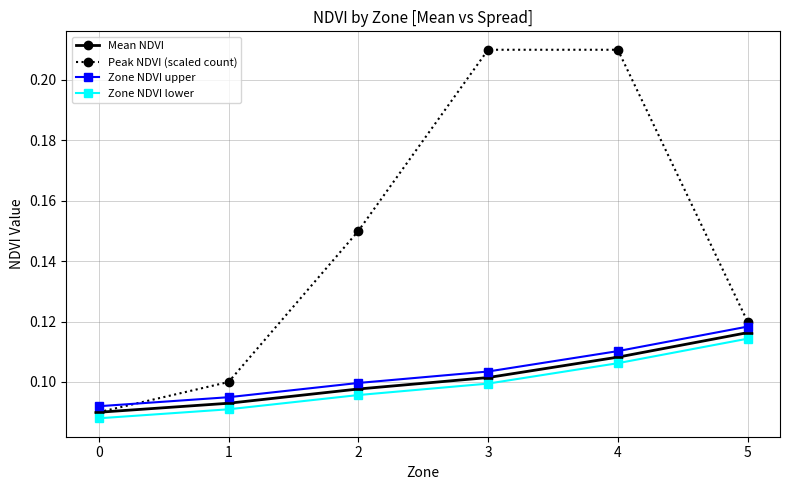

Which series changed the most between 2 and 4?

Peak NDVI (scaled count)